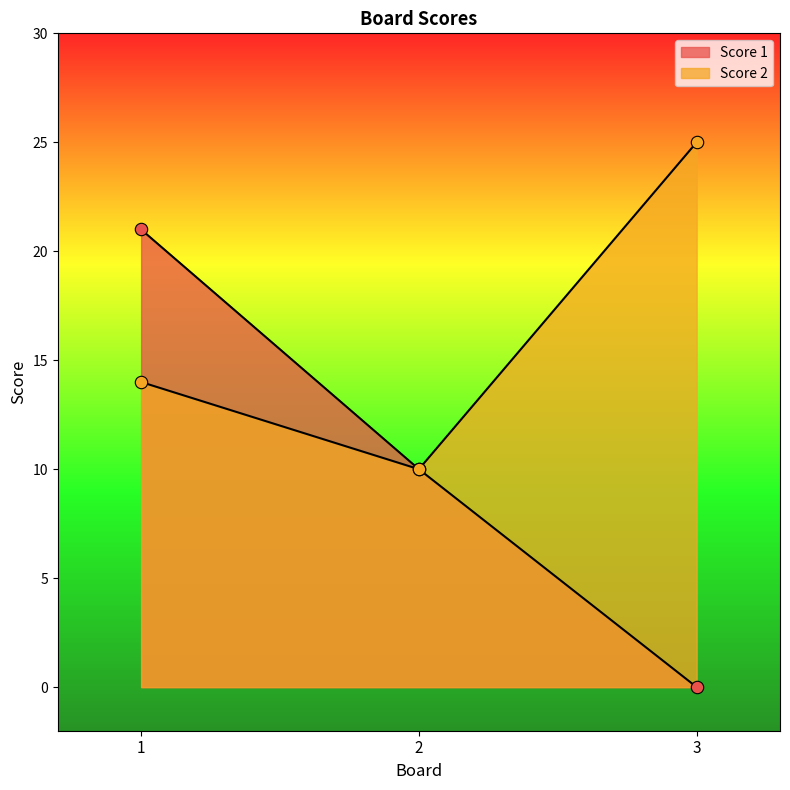

What are all the series names shown in the legend?

Score 1, Score 2